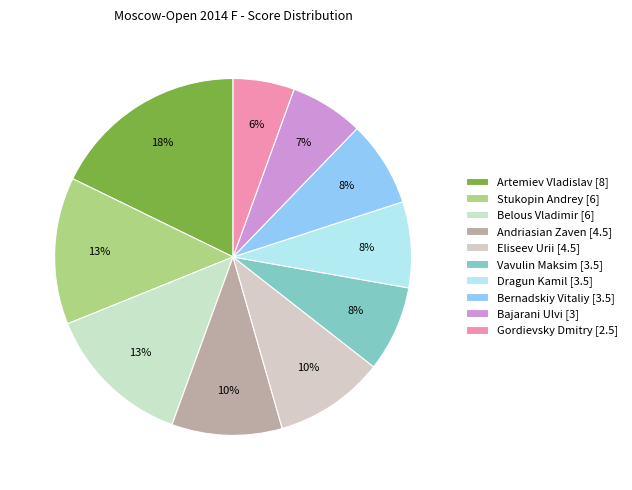

True or false: Gordievsky Dmitry accounts for 6% of the total.

True